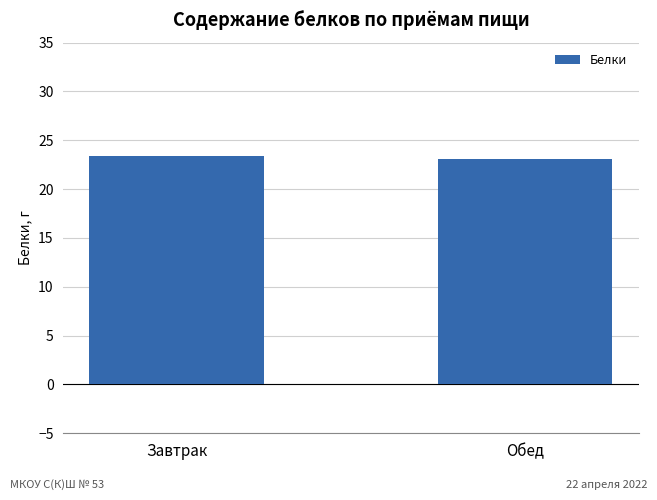

What is the sum of the values at Обед and Завтрак?

46.5